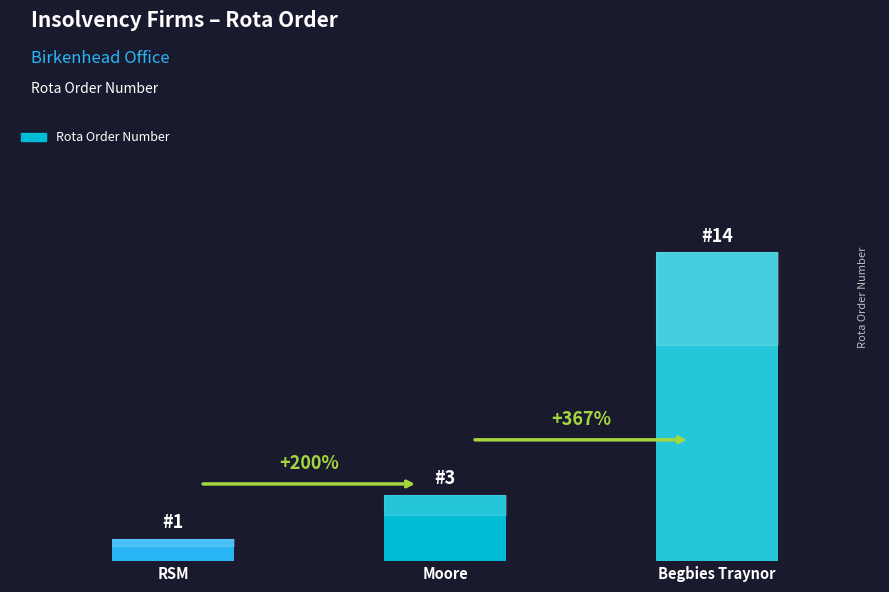

What is the label of the 2nd bar from the right?

Moore